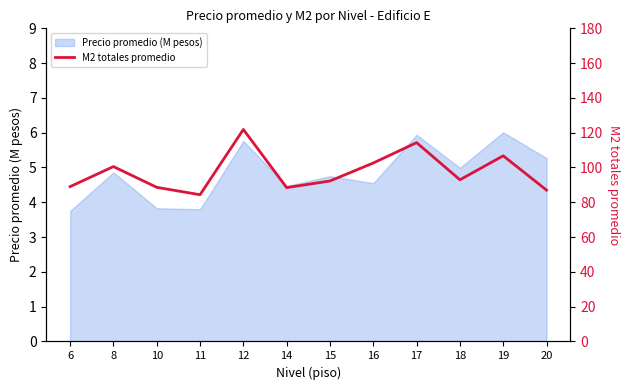

How many values exceed 92?

7